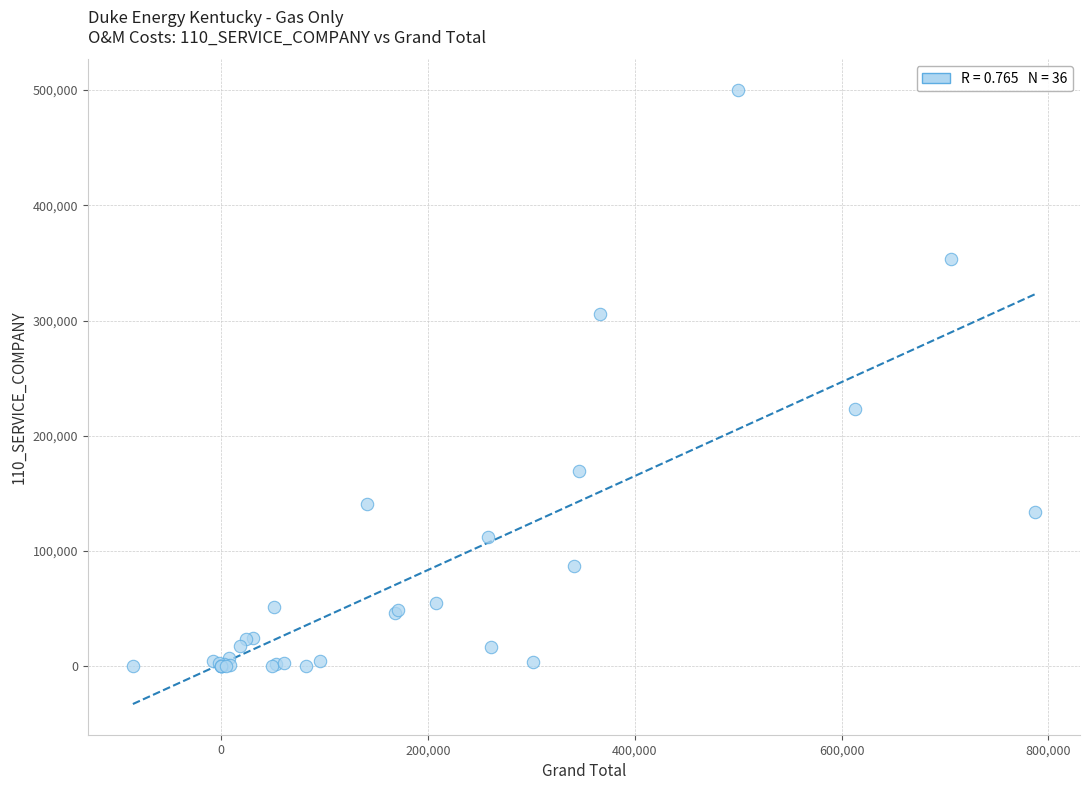

What Y value in the scatter plot is closest to 250056?

223317.3